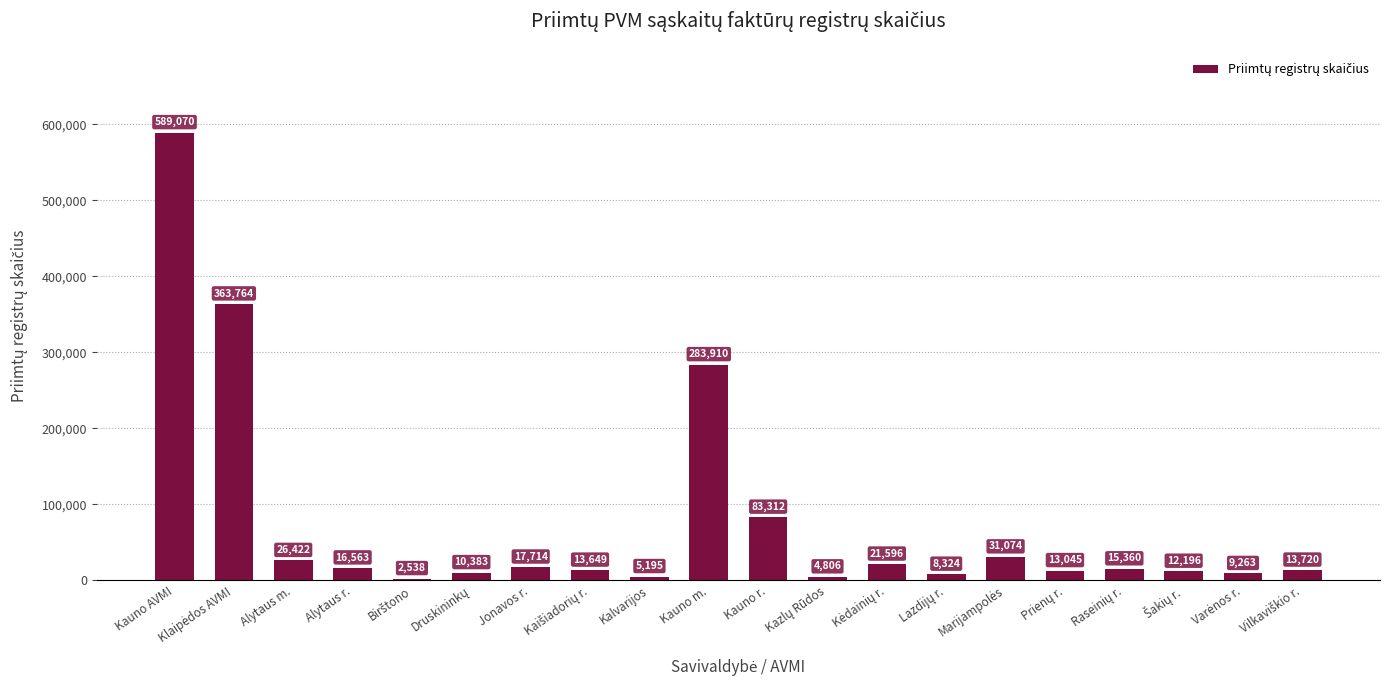

What position from the left is Kauno m.?

10